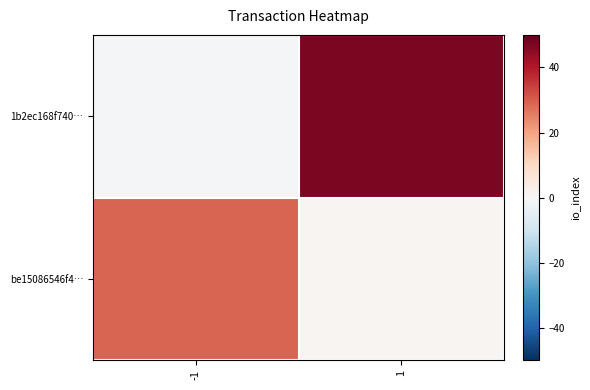

Which has a higher value, -1 or 1?

1